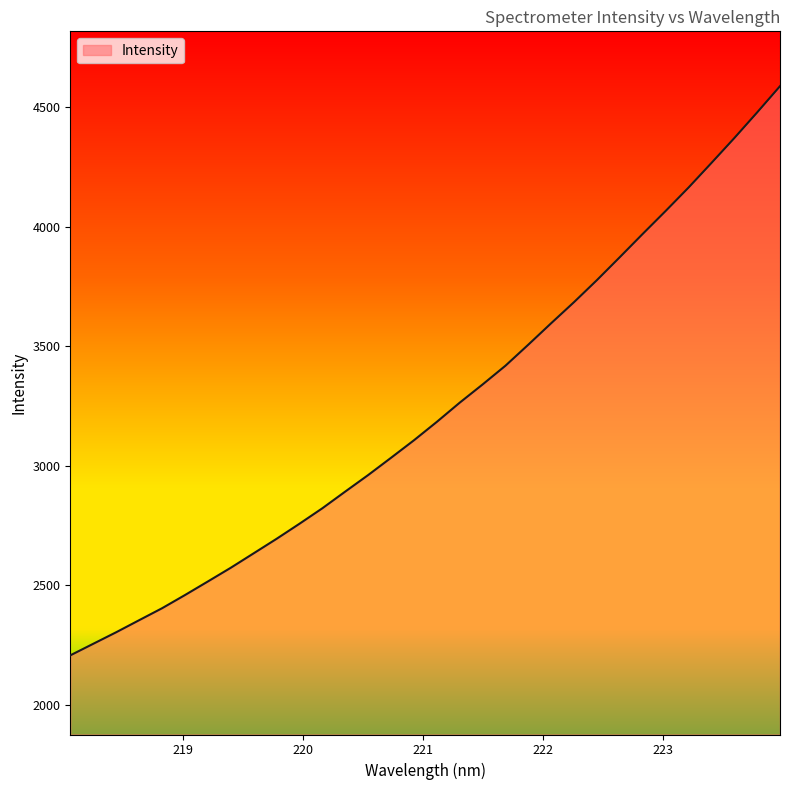

What is the maximum value shown in the chart?

4588.8